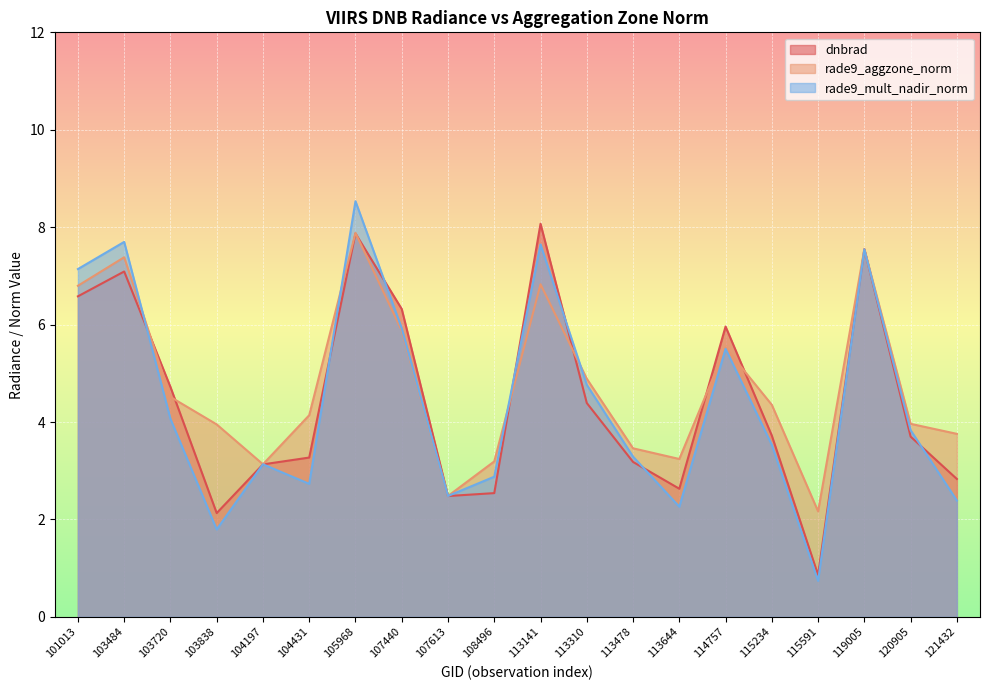

Where is rade9_aggzone_norm nearest to the value 5?

113310